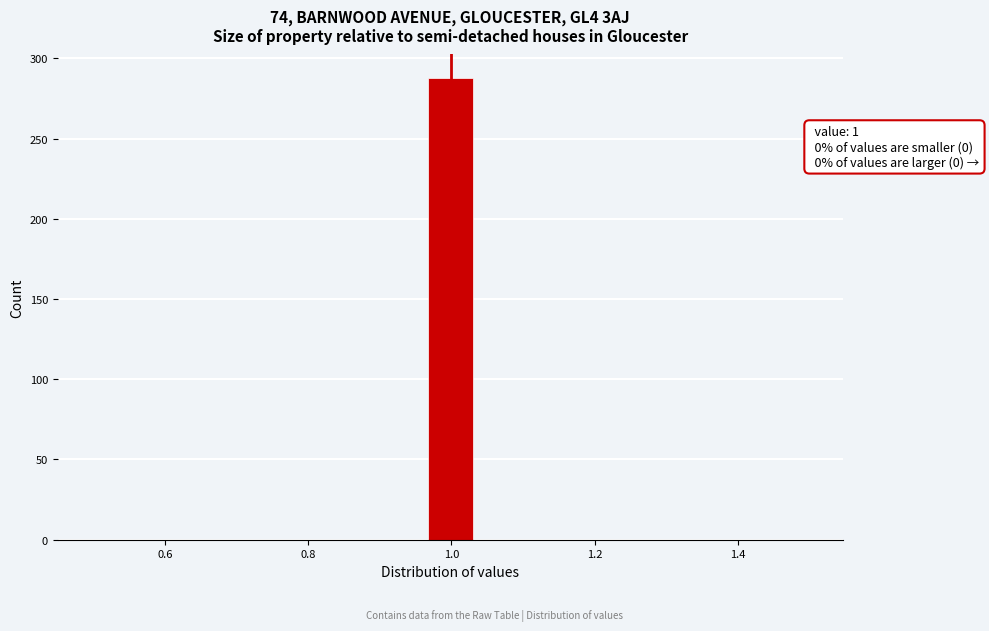

Read against the x-axis, roughly where is the centre of the tallest bar?

1.00